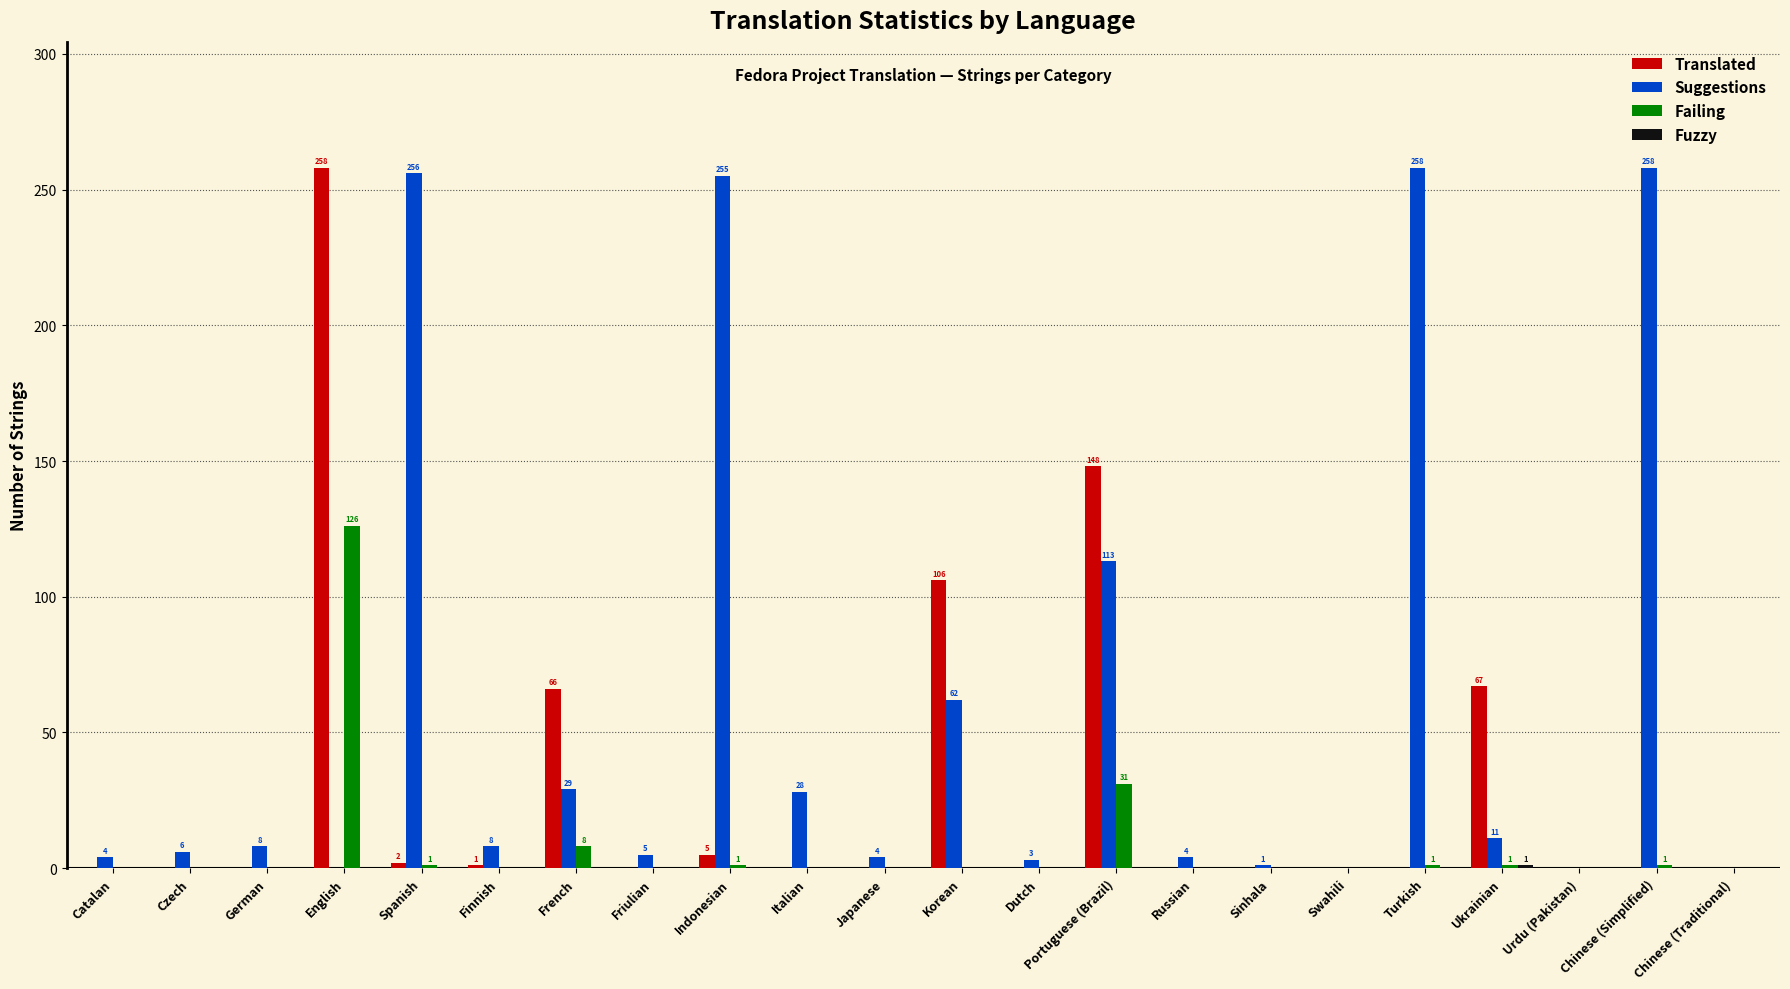

Are the bars horizontal?

No